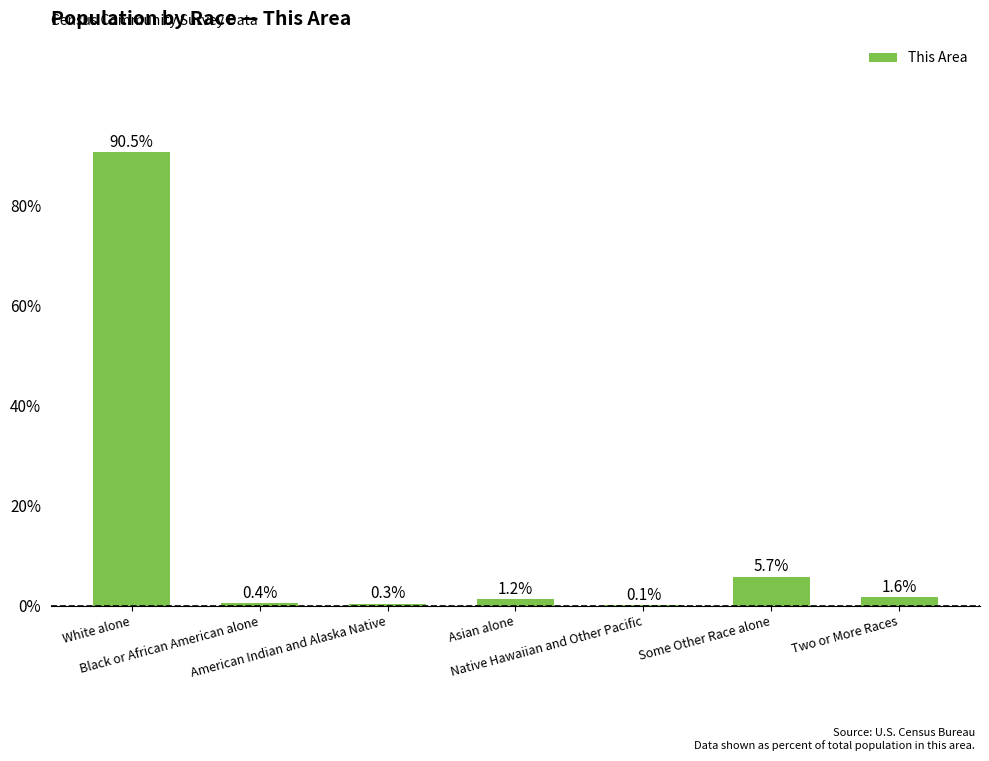

How many data points are above 1?

4